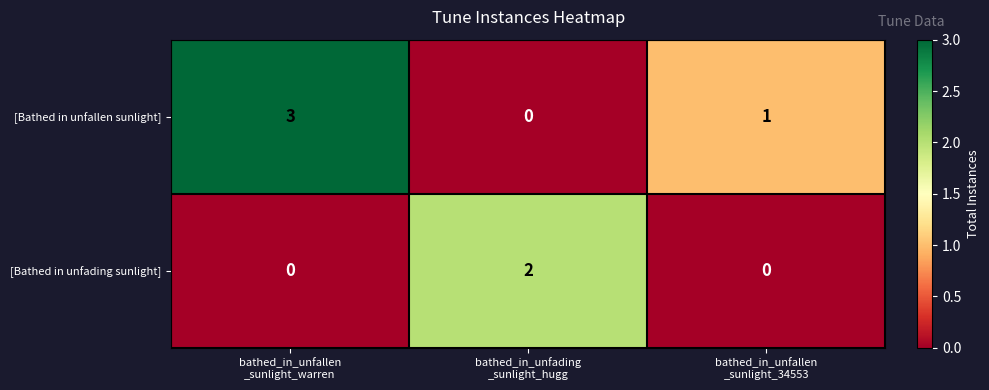

What is the sum of all [Bathed in unfallen sunlight] values?

4